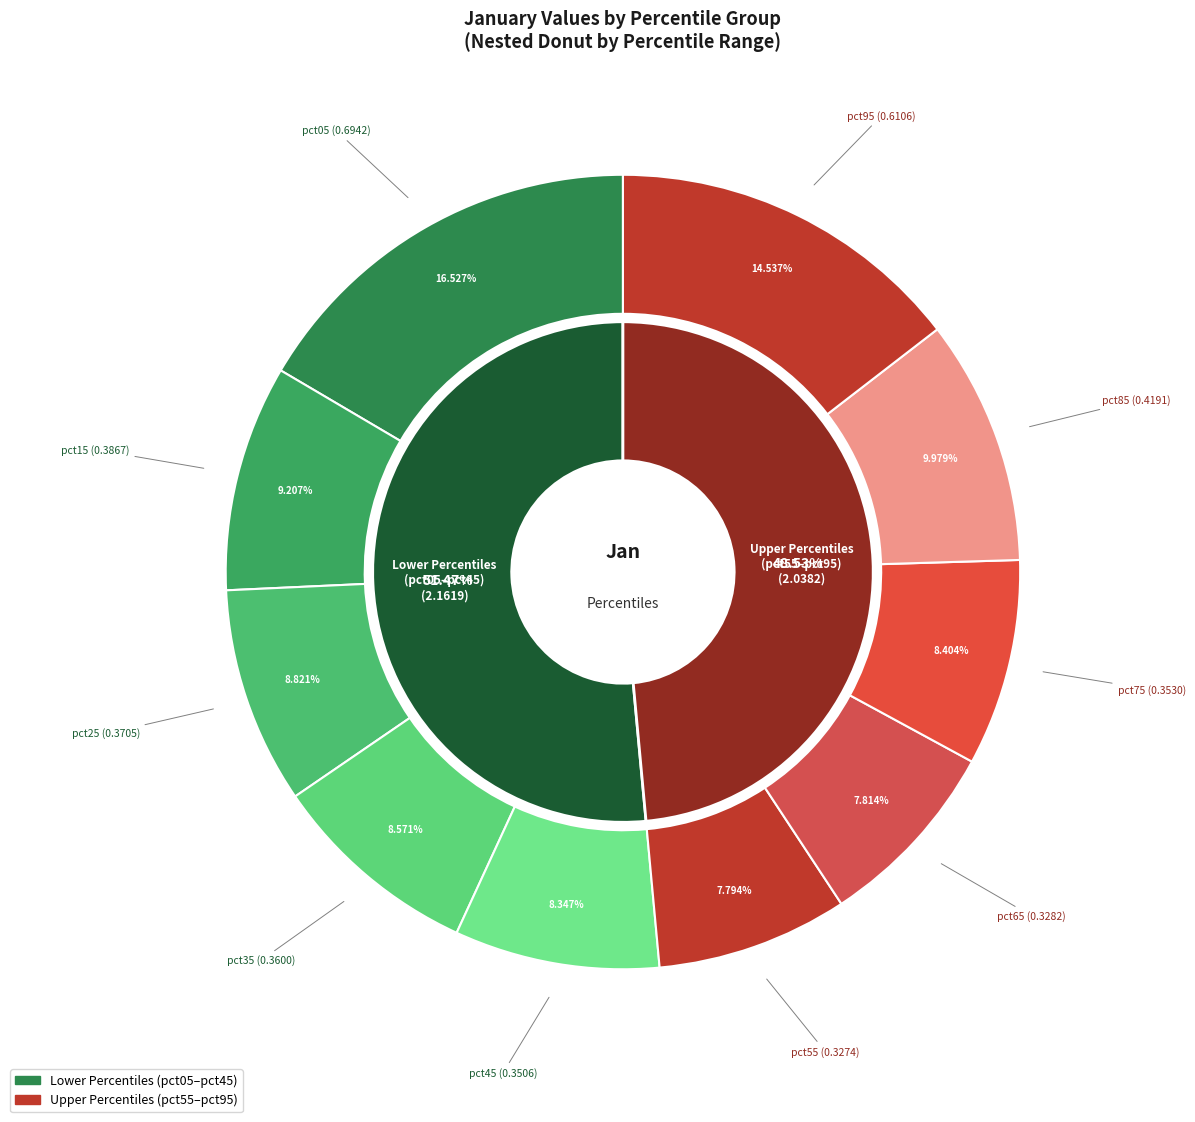

Do pct35 and pct45 together represent more than half of the pie?

No